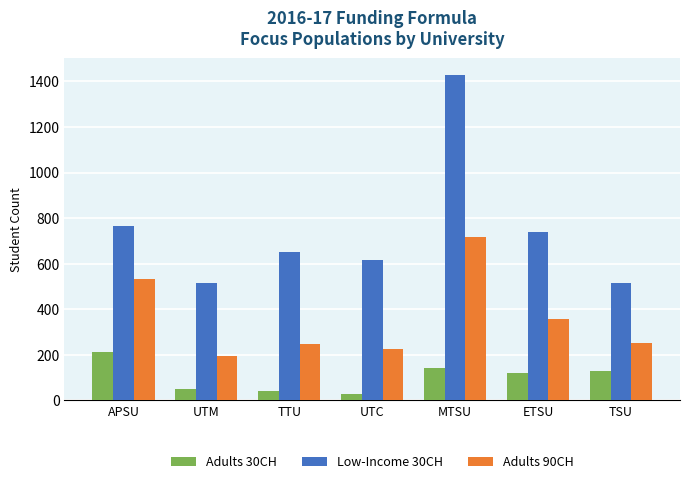

How many series are shown in this chart?

3